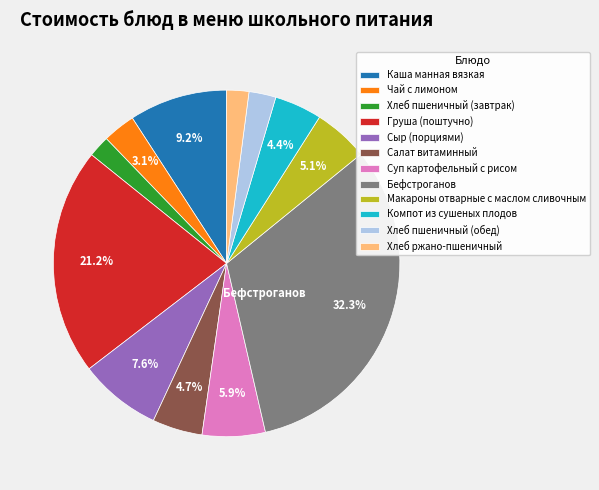

To the nearest percent, what is the combined percentage of Салат витаминный and Груша (поштучно)?

26%